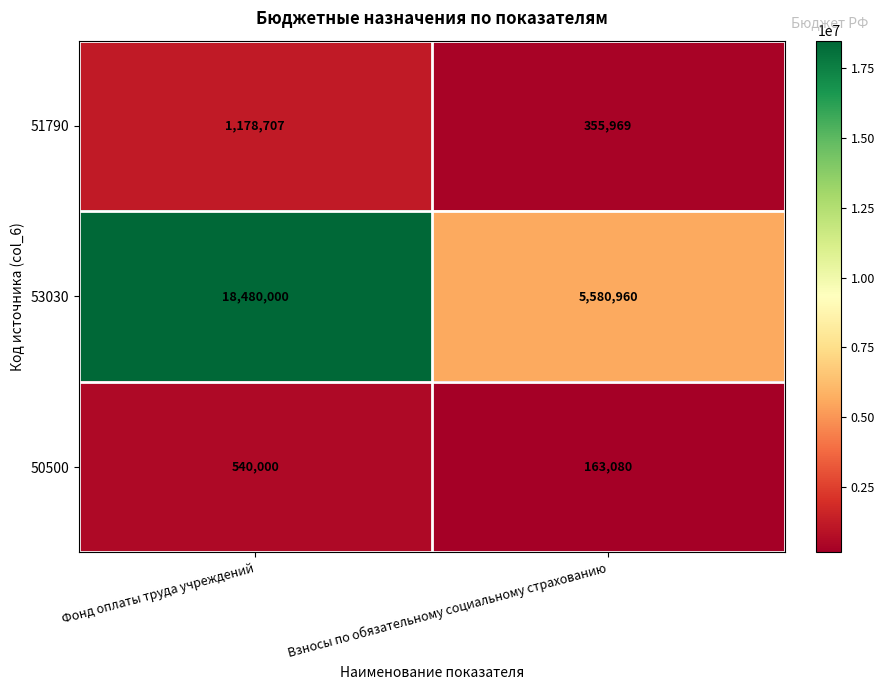

What is the average value of the 51790 series?

767338